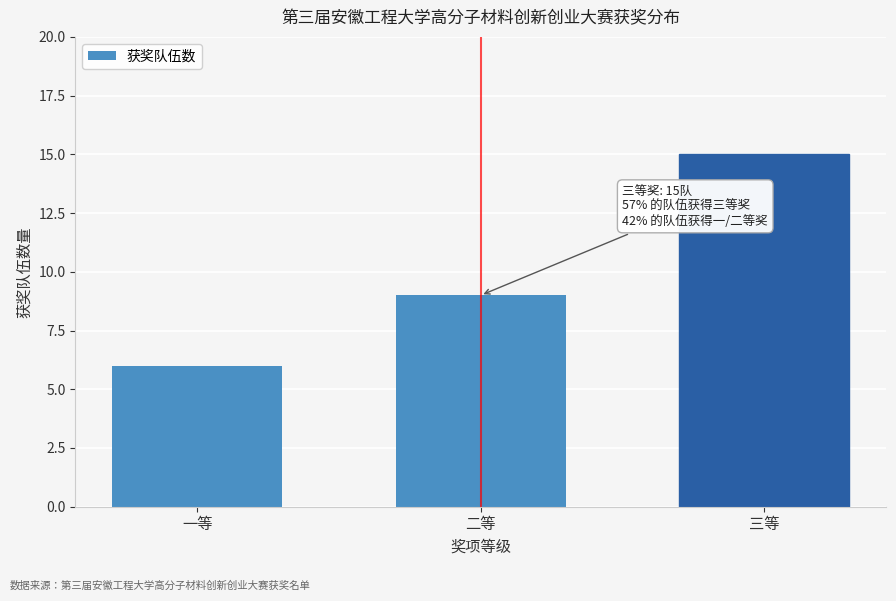

Reading left to right, list all the values displayed in this chart.

6	9	15